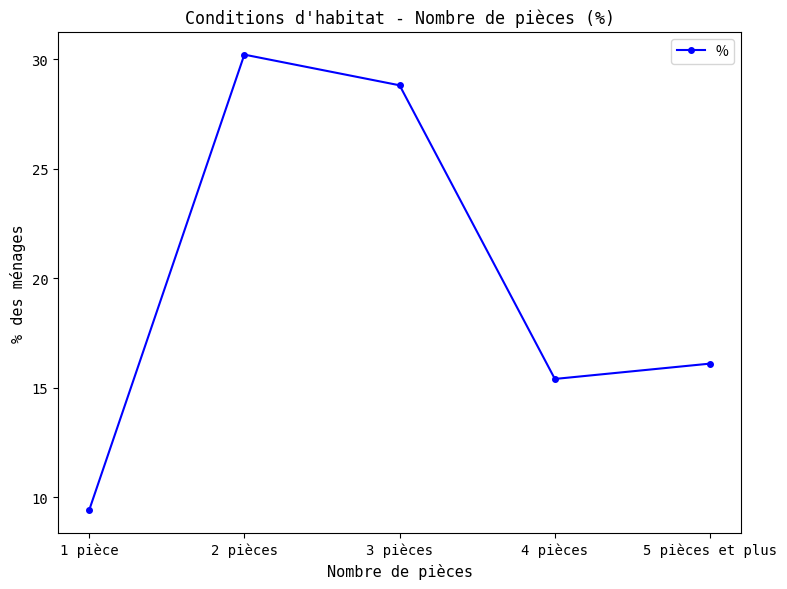

Rank the categories by value from highest to lowest.

2 pièces, 3 pièces, 5 pièces et plus, 4 pièces, 1 pièce